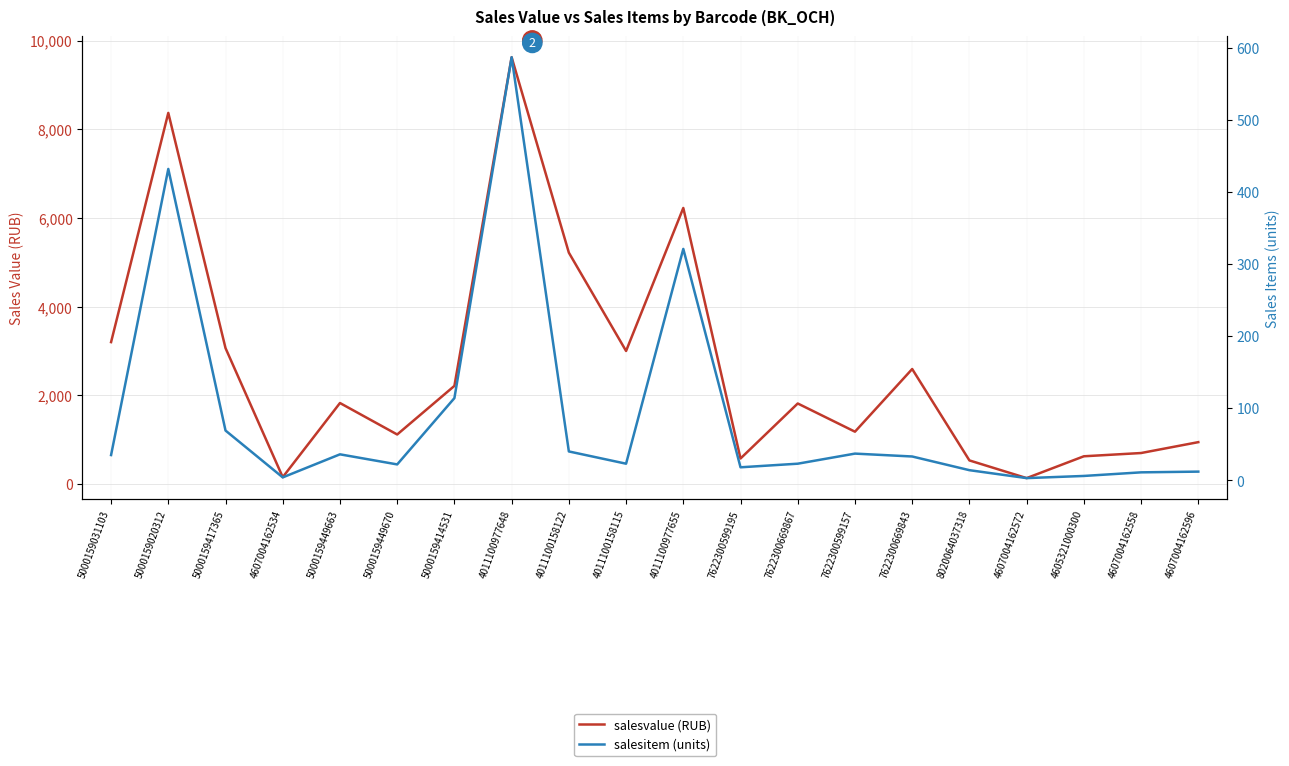

How many data points in salesvalue are less than 1825?

10